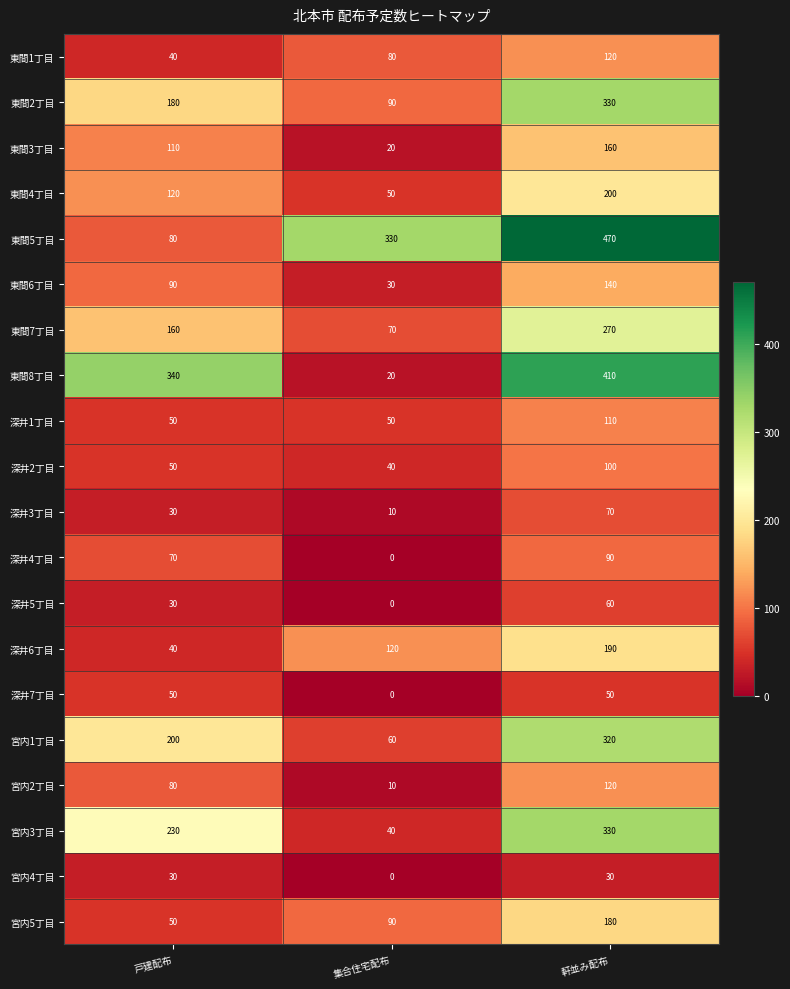

Is it true that 深井3丁目 equals 23 at 軒並み配布?

False